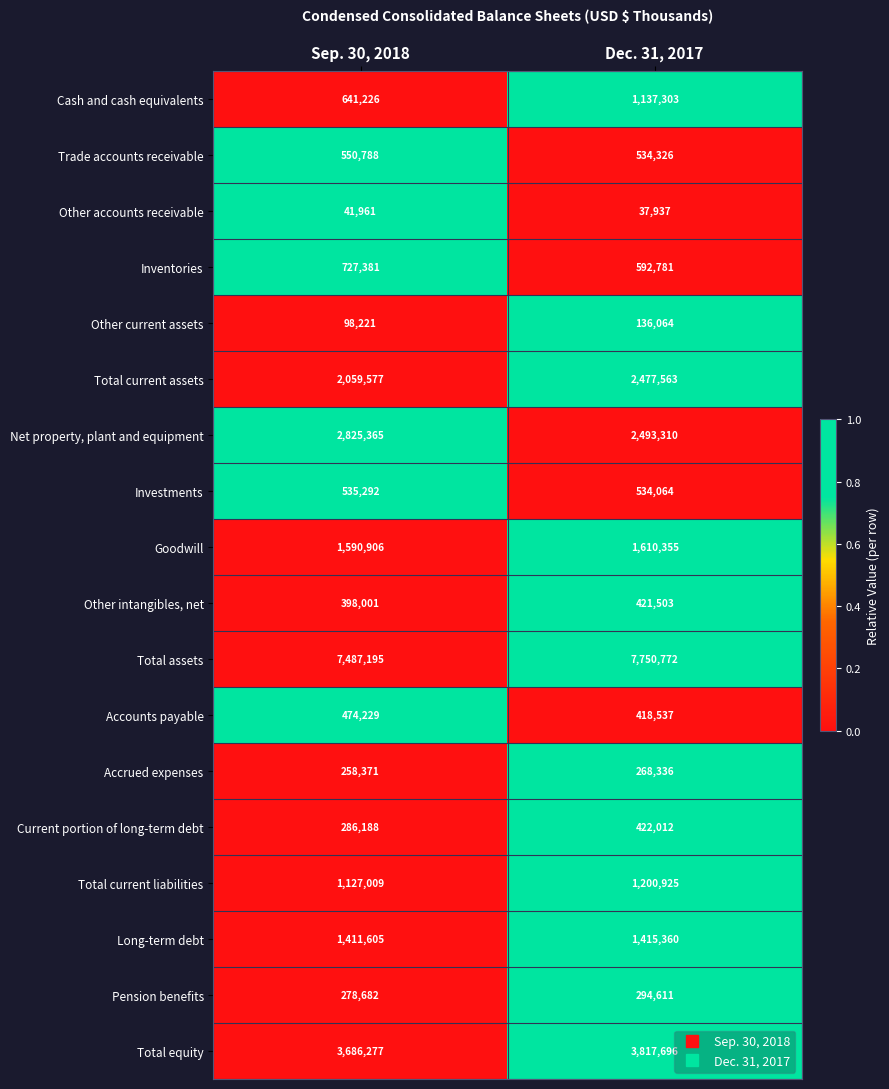

What is the average value of the Investments series?

534678